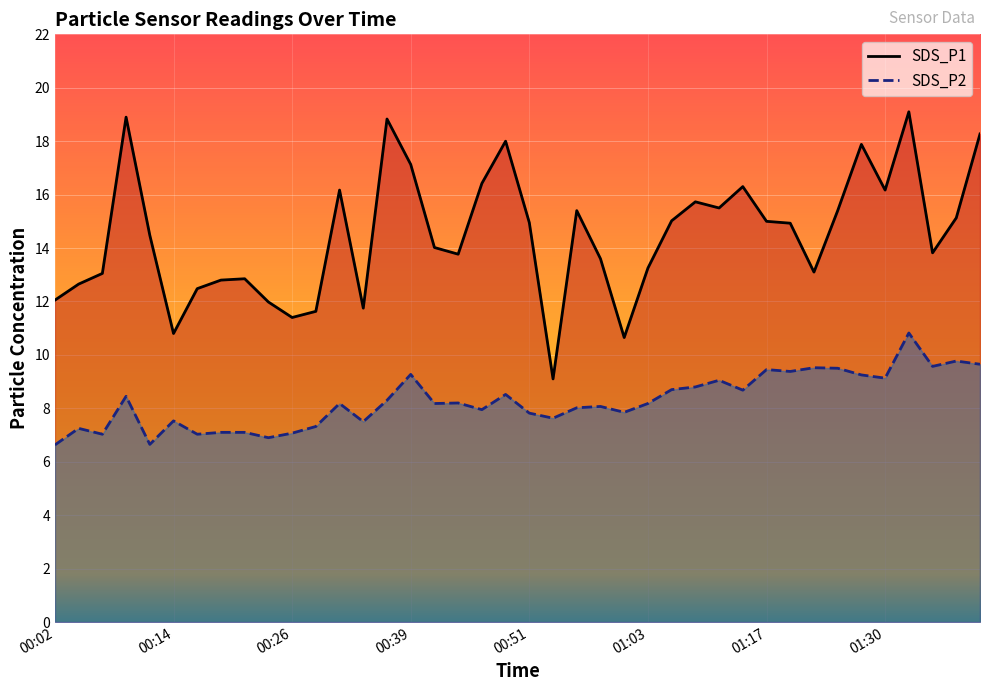

Is it true that SDS_P1 line equals 13.8 at 17?

True